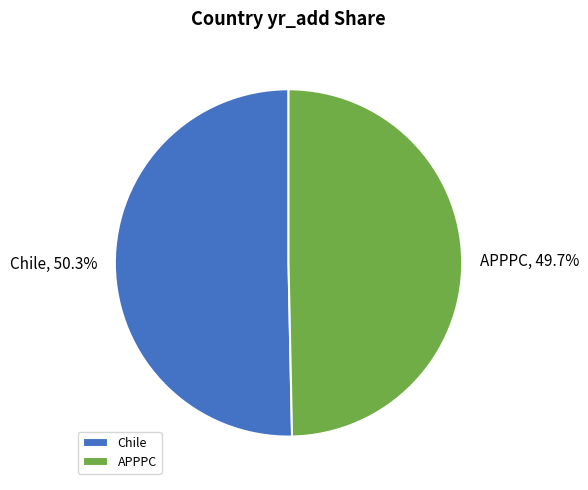

What is the ratio of the value at Chile to the value at APPPC?

1.0